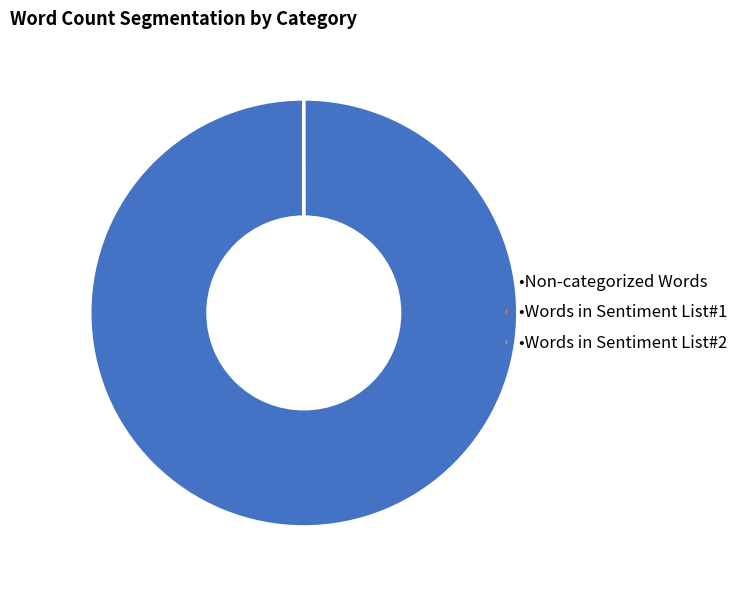

Does any single category account for the majority?

Yes